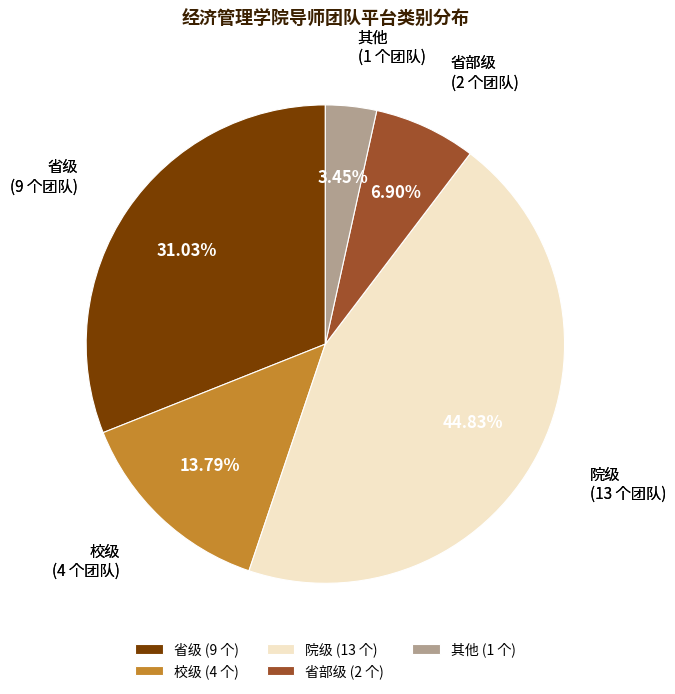

Rank the categories by value from highest to lowest.

院级, 省级, 校级, 省部级, 其他